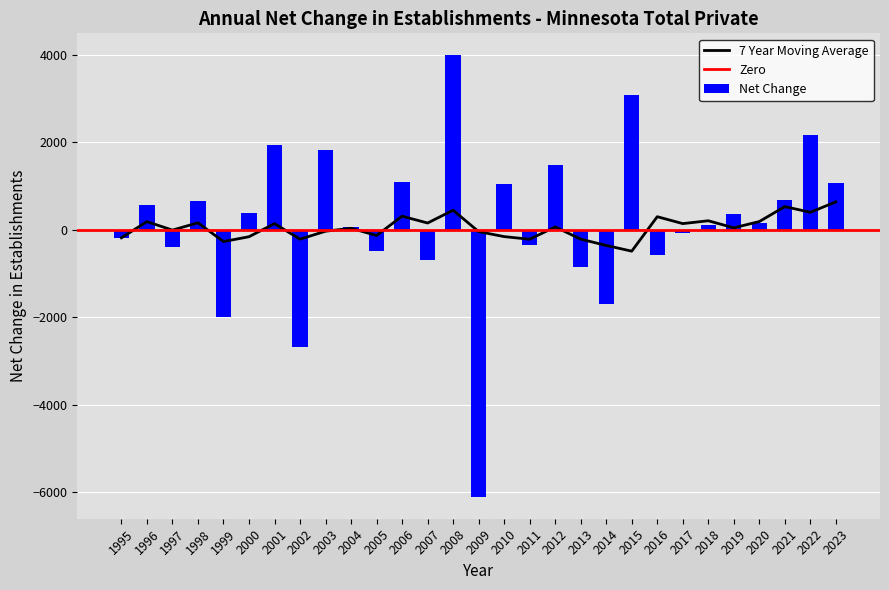

What is the sum of all Net Change values?

4504